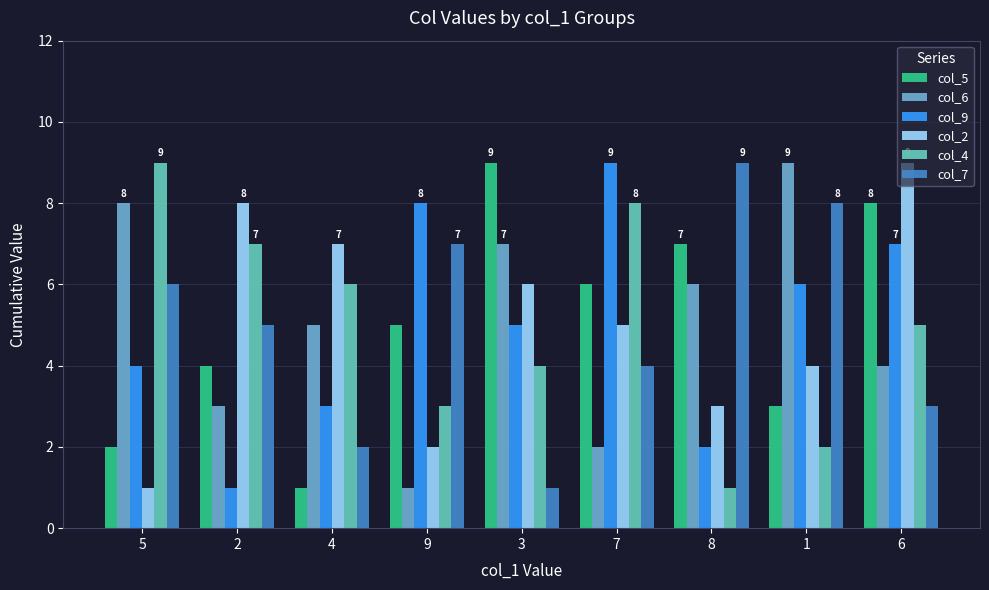

Rank the series at 2 from lowest to highest value.

col_9, col_6, col_5, col_7, col_4, col_2